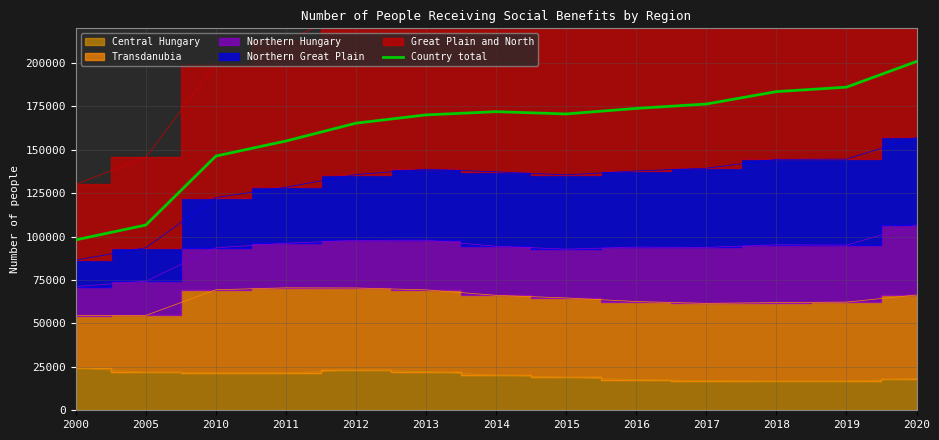

What is the greatest value displayed?

200907